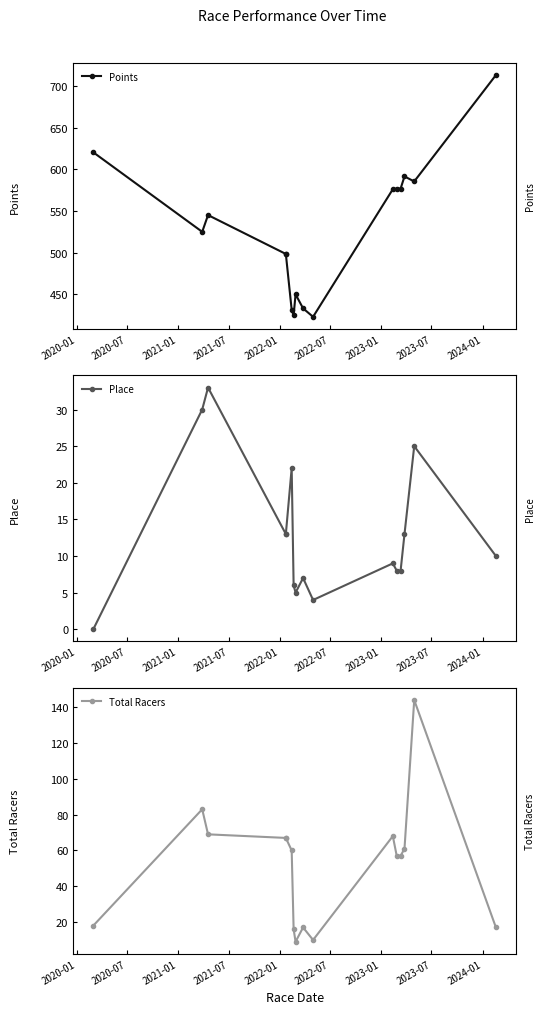

Does the chart have visible grid lines?

No